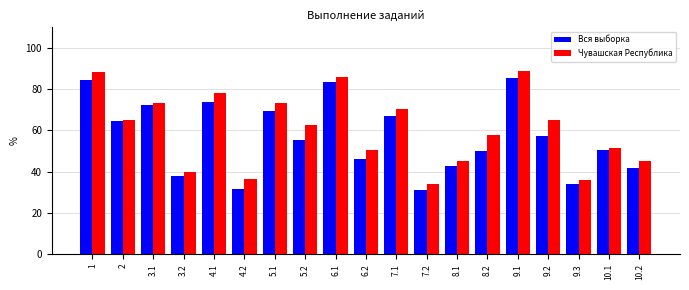

Rank the series by their maximum value, from lowest to highest.

Вся выборка, Чувашская Республика